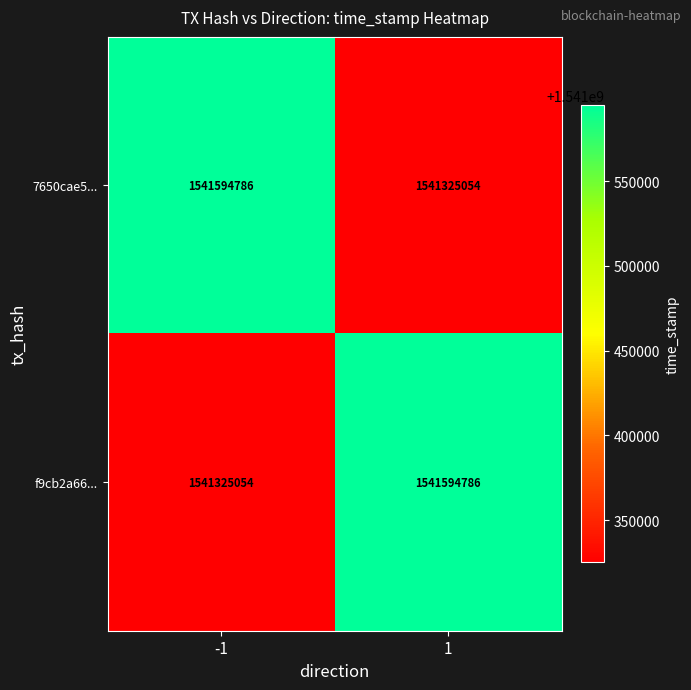

What is the total value across all series at -1?

3082919840